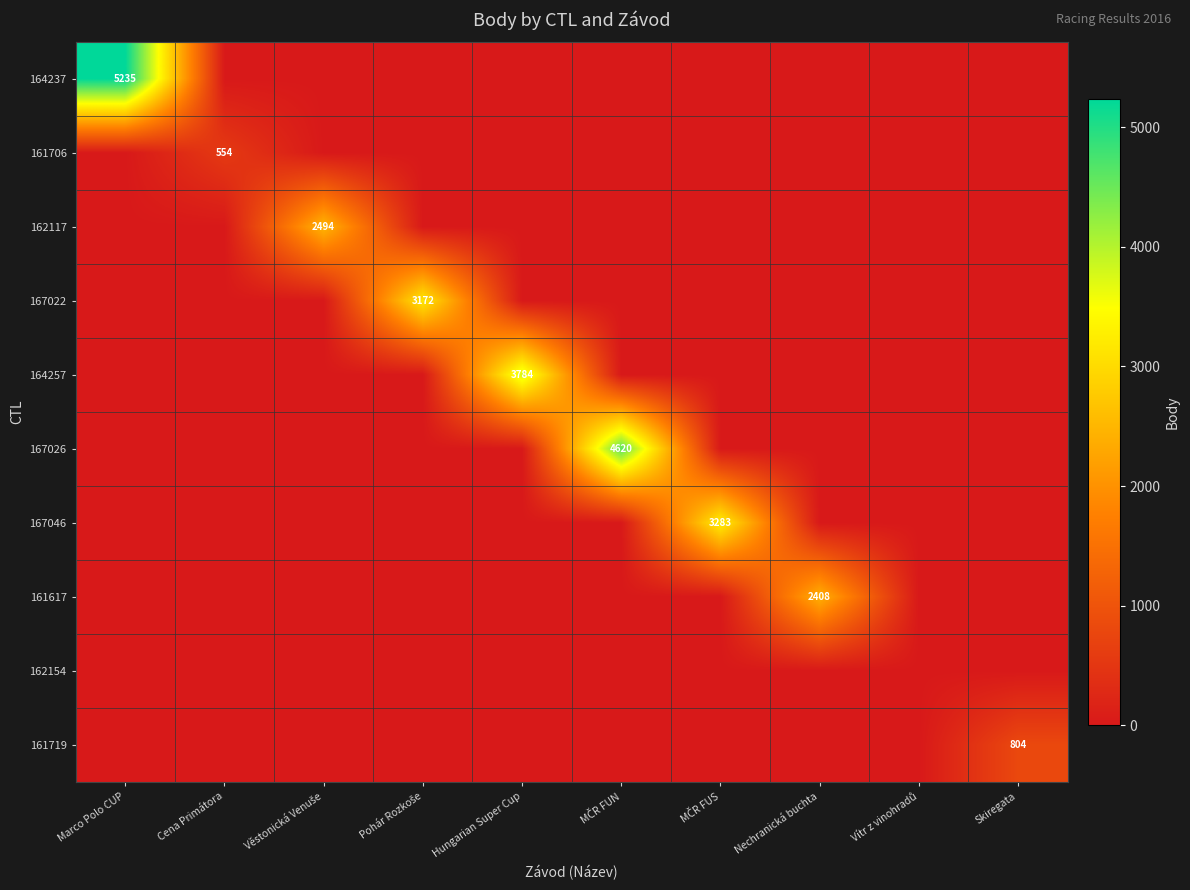

Is it true that 161719 equals 804 at Skiregata?

True